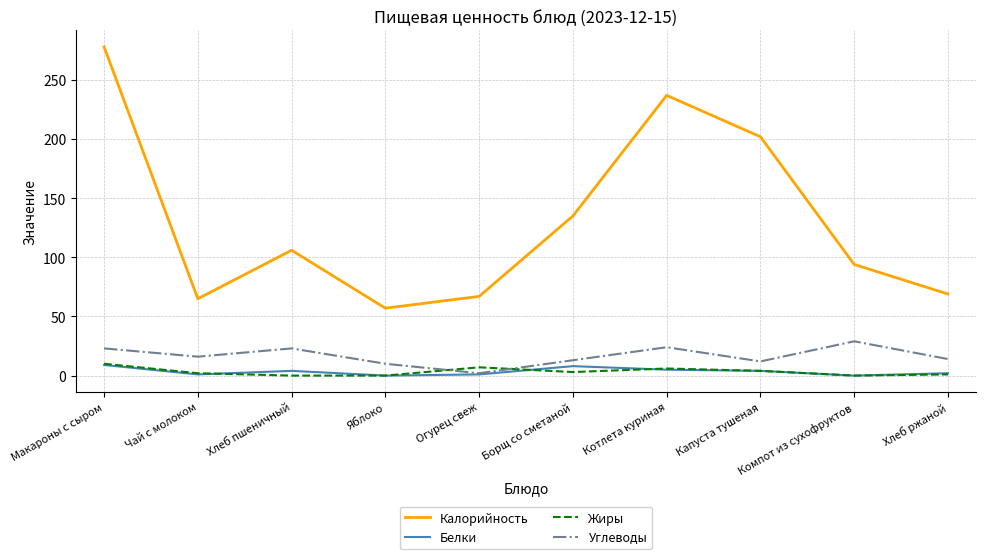

At which label does Углеводы first exceed 16?

Макароны с сыром